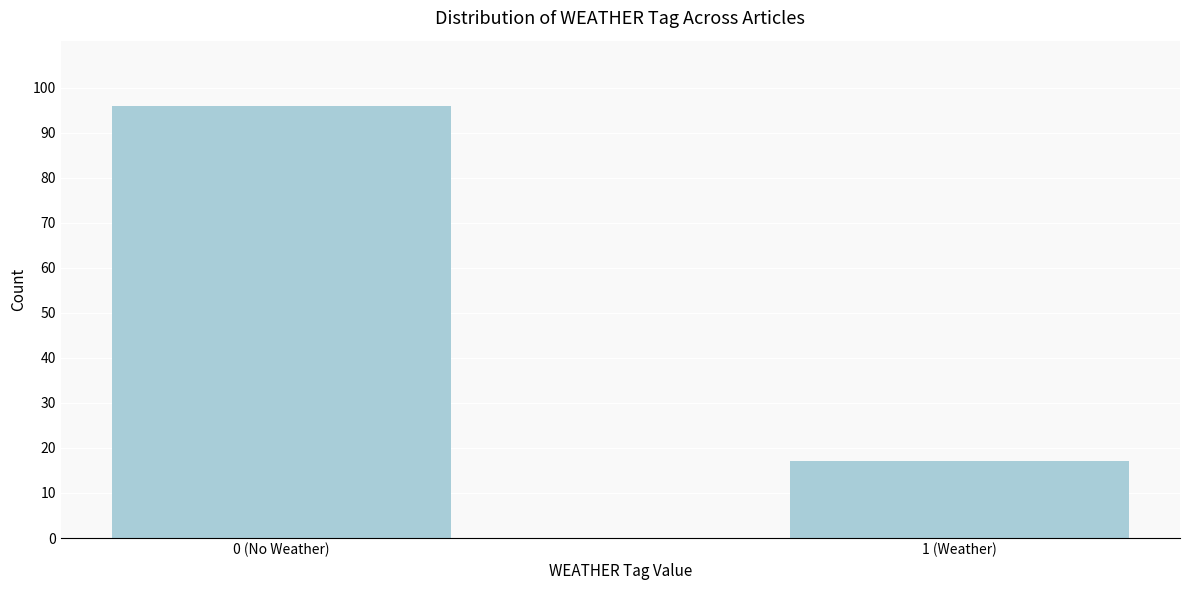

Reading left to right, list all the values displayed in this chart.

96	17